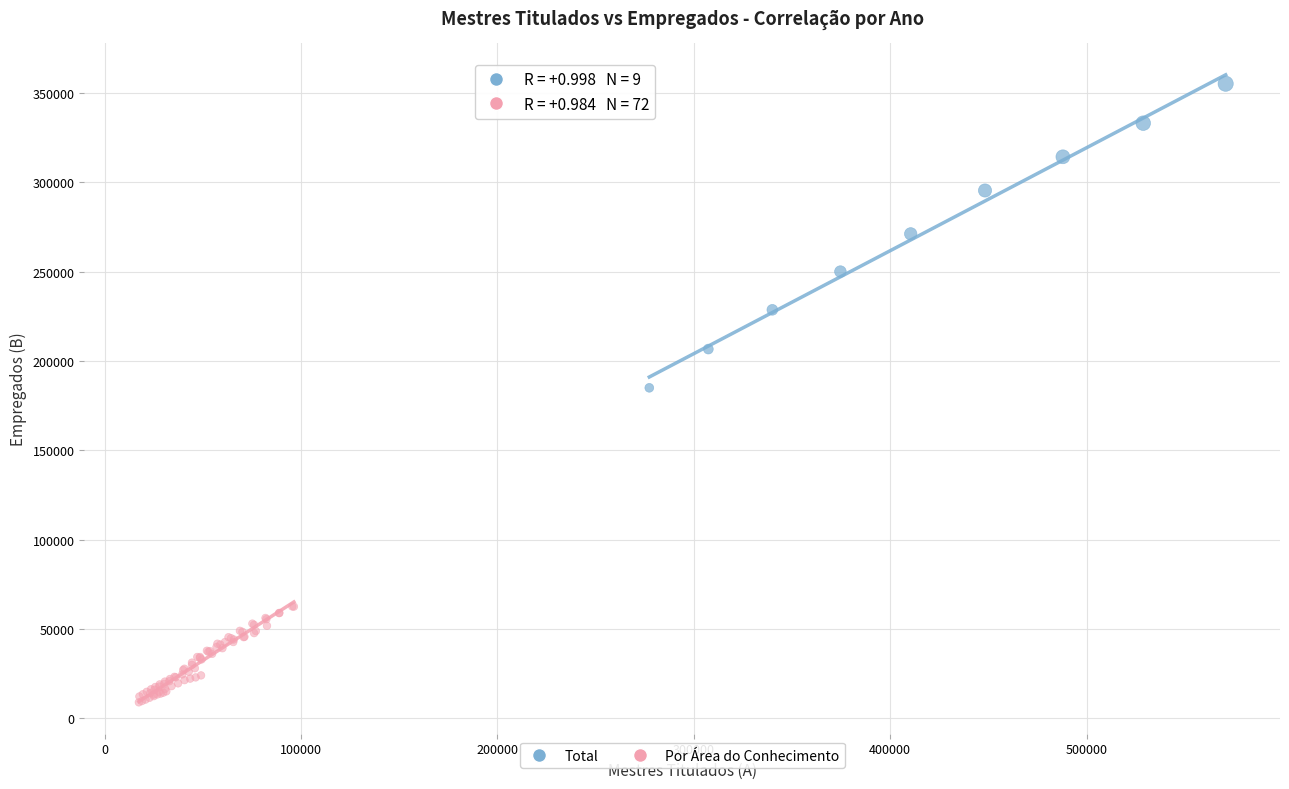

Which series contains the highest Y value?

Total